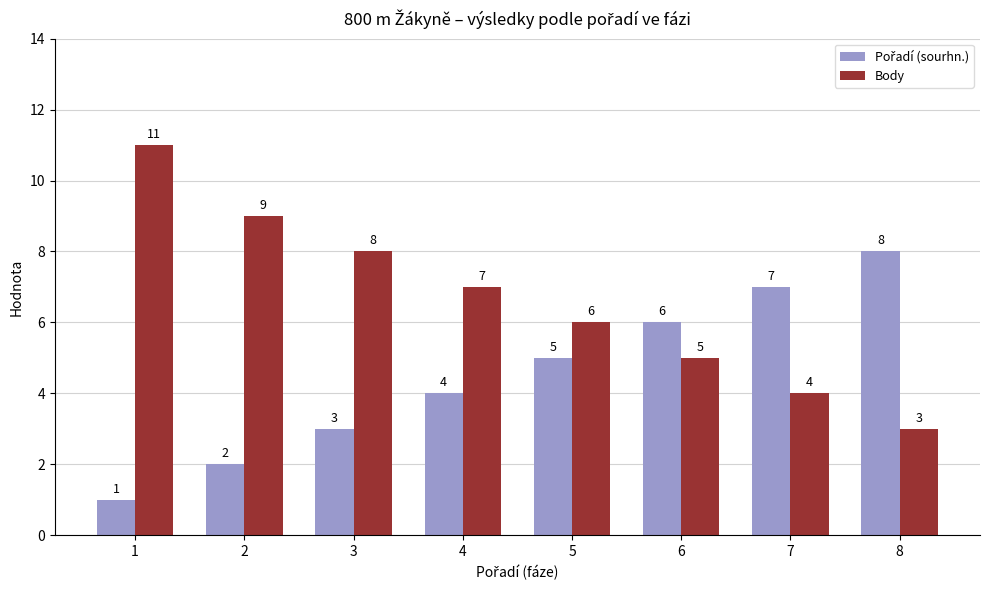

At which label does Body reach its peak?

1